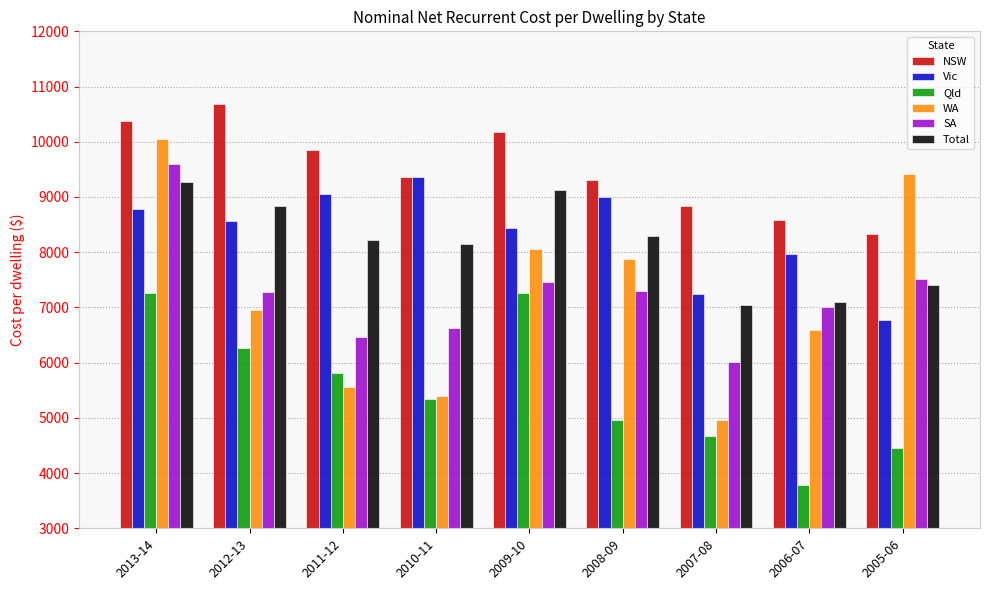

What is the approximate value of Total at 2008-09?

8289.0